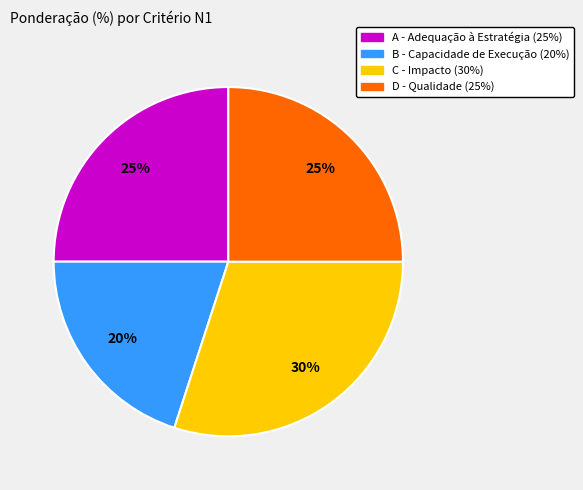

Is it true that C - Impacto (30%) is 22% of the pie?

False